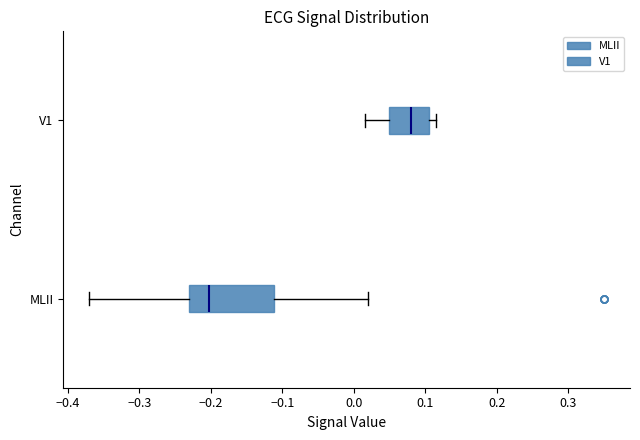

Reading bottom to top, transcribe this box plot: for each box, give where its median line is, the range the box spans, and where its two whiskers end, as read against the x-axis. The values are not printed on the chart, so give them approximately, as read against the axis.

MLII: median -0.20, box -0.23 to -0.11, whiskers -0.37 to 0.02
V1: median 0.08, box 0.05 to 0.11, whiskers 0.02 to 0.12